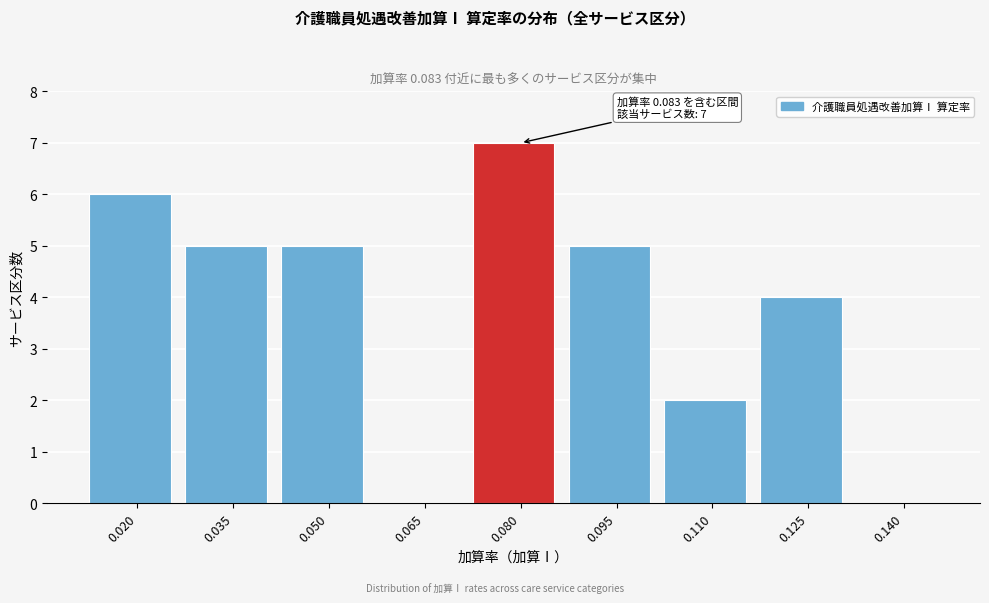

Reading right to left, list all the values displayed in this chart.

0.140=0	0.125=4	0.110=2	0.095=5	0.080=7	0.065=0	0.050=5	0.035=5	0.020=6